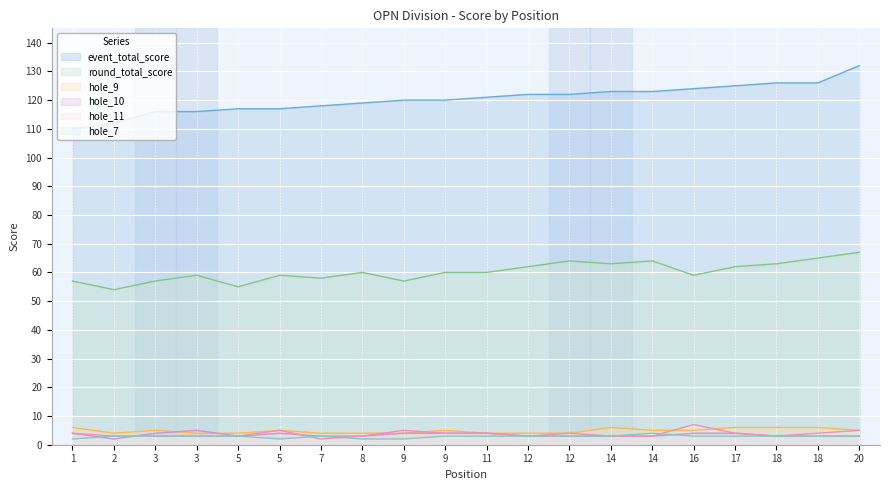

The hole_7 series shows 3 at 18. True or false?

True